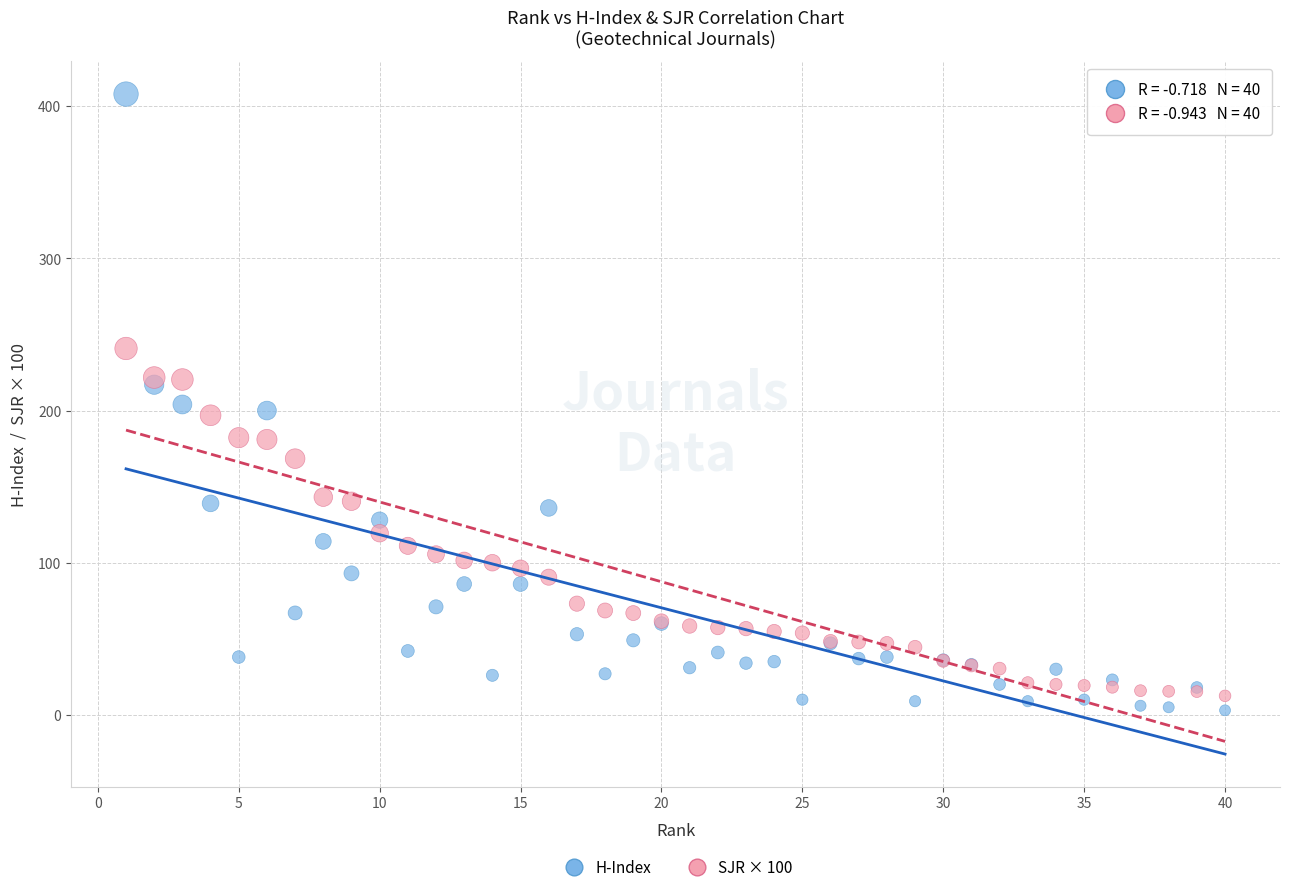

Which series has the widest spread of Y values?

H-Index